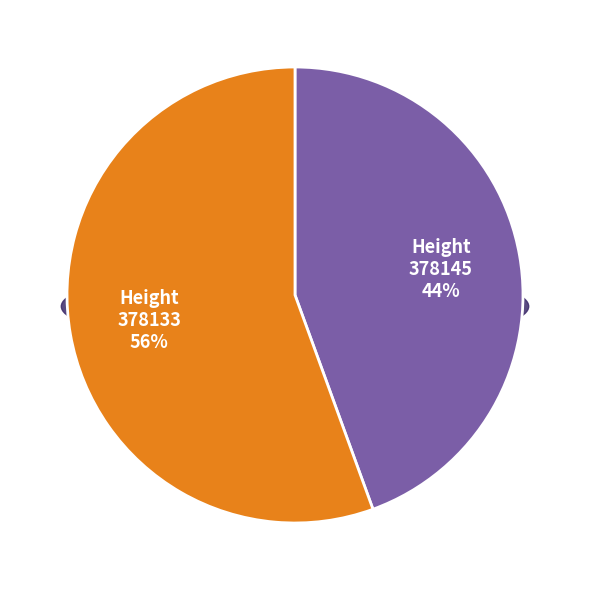

To the nearest percent, what percentage of the pie is 378145?

44%